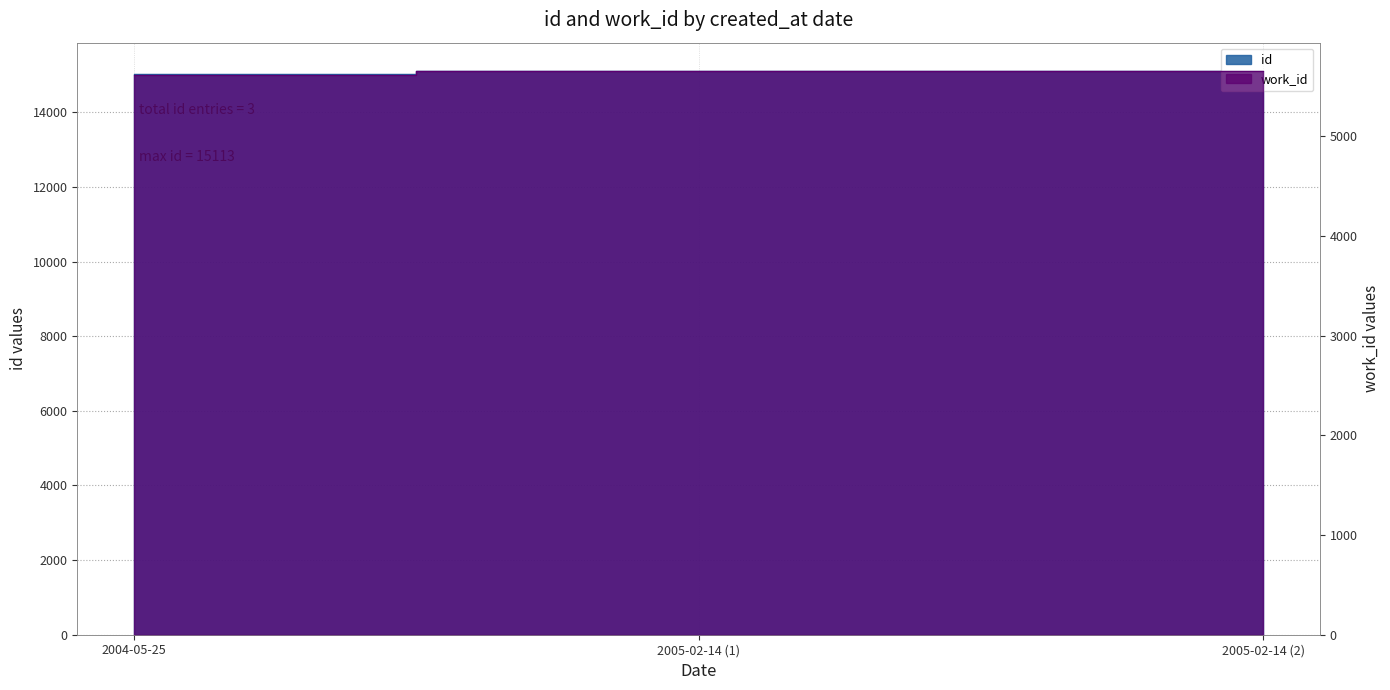

How many lines are shown in the chart?

2